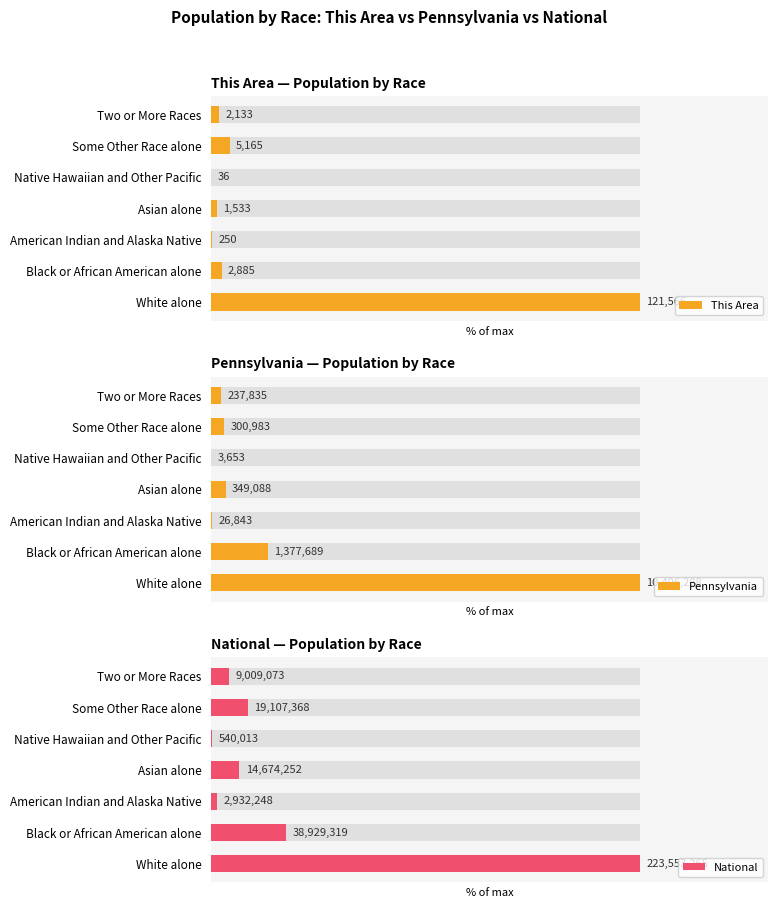

The value of Pennsylvania at Two or More Races is 3.8. True or false?

False